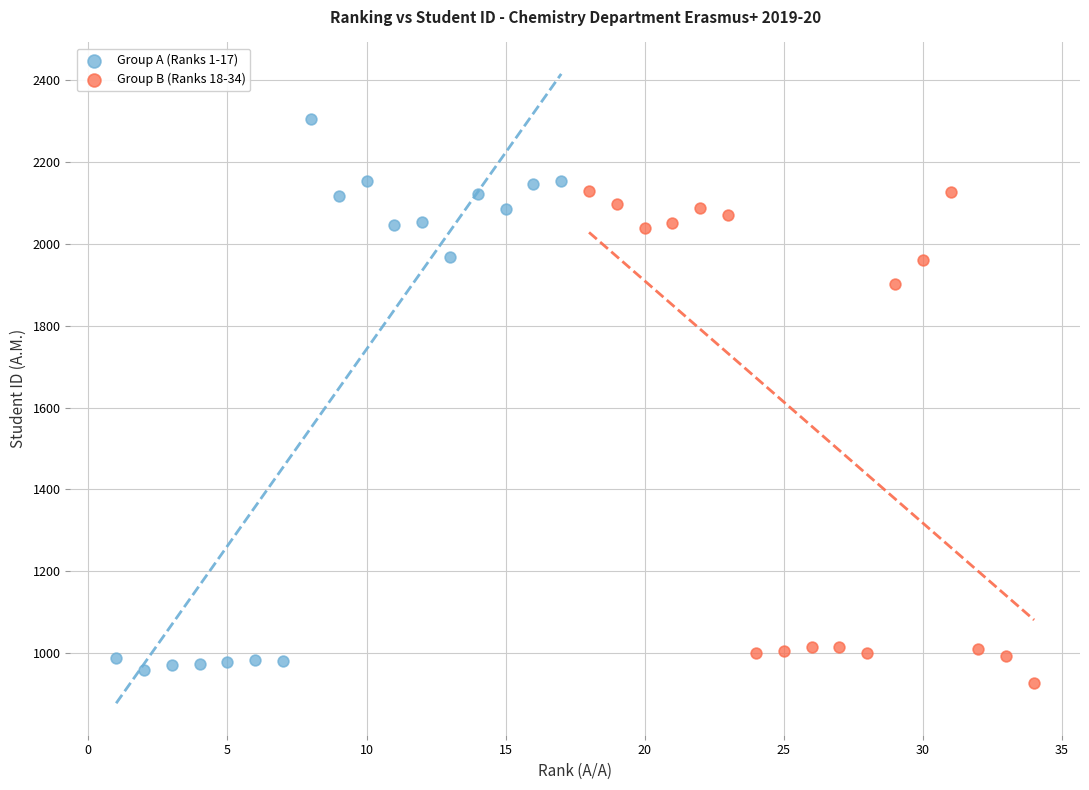

Which series has the largest Y range (max minus min)?

Group A (Ranks 1-17)